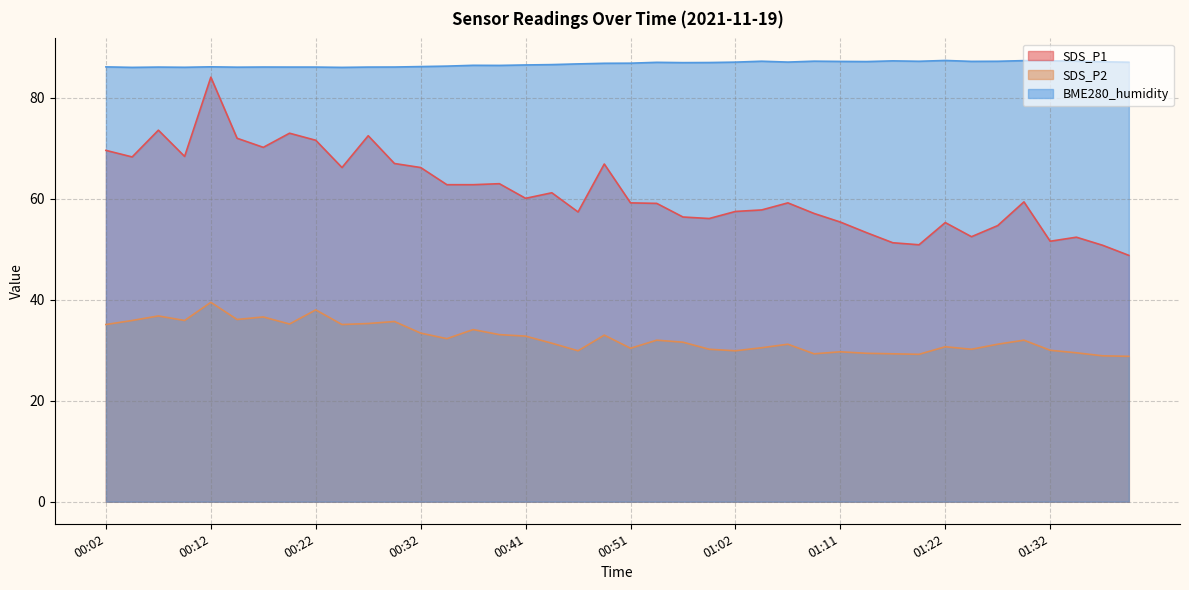

Is the value of SDS_P2 at 01:22 greater than the value of BME280_humidity at 01:40?

No